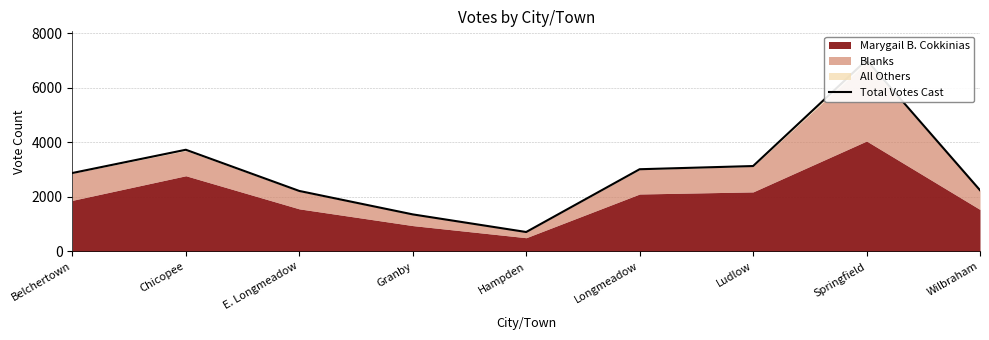

List the labels in order of value, smallest first.

Hampden, Granby, E. Longmeadow, Wilbraham, Belchertown, Longmeadow, Ludlow, Chicopee, Springfield